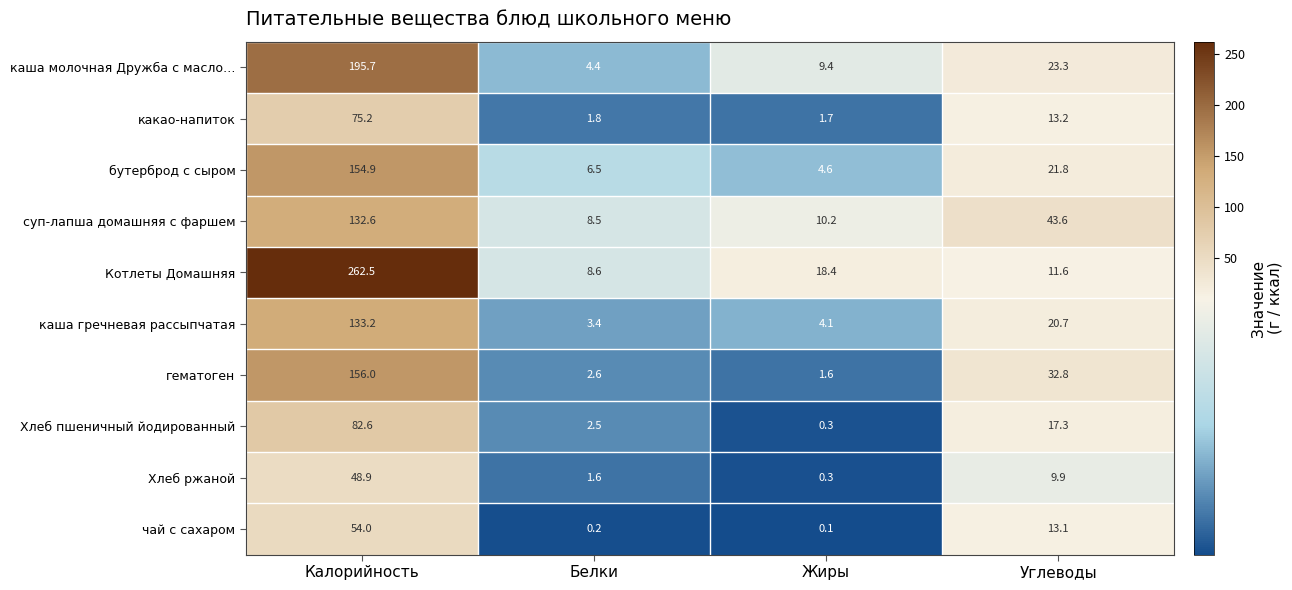

Which series changed the most between Калорийность and Углеводы?

Котлеты Домашняя